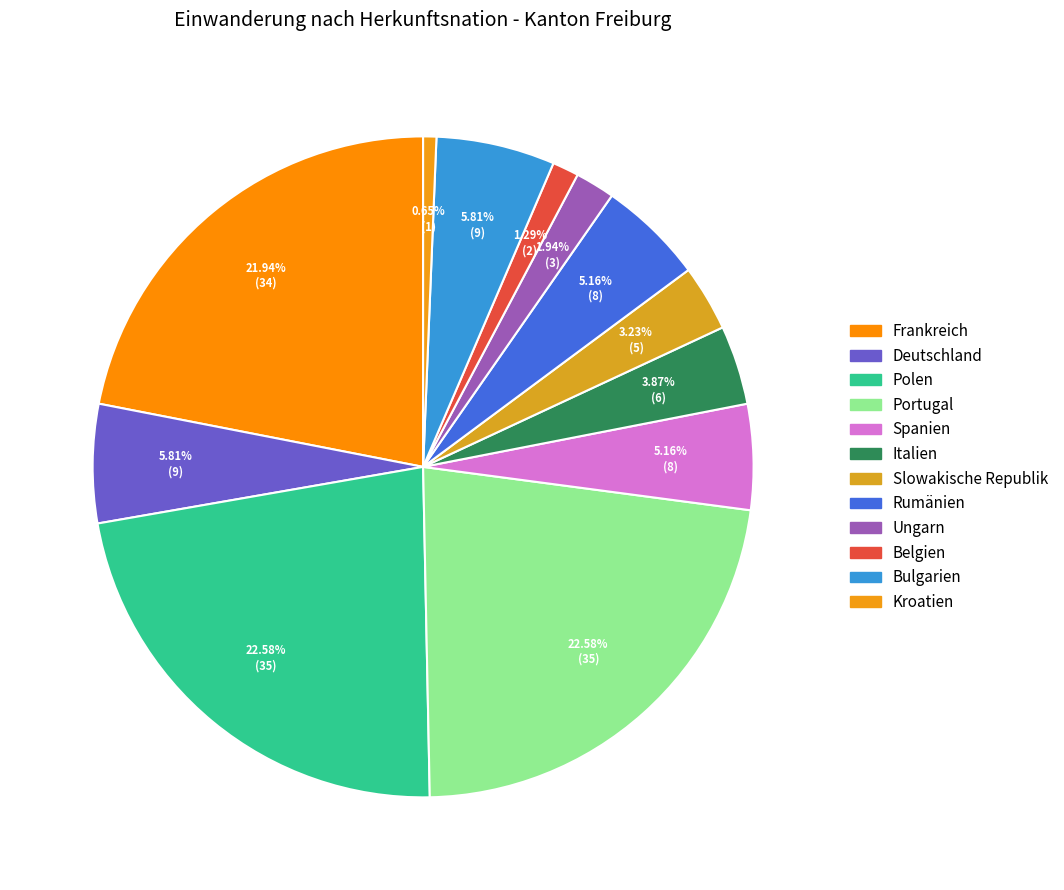

What is the change in value from Italien to Kroatien?

-5